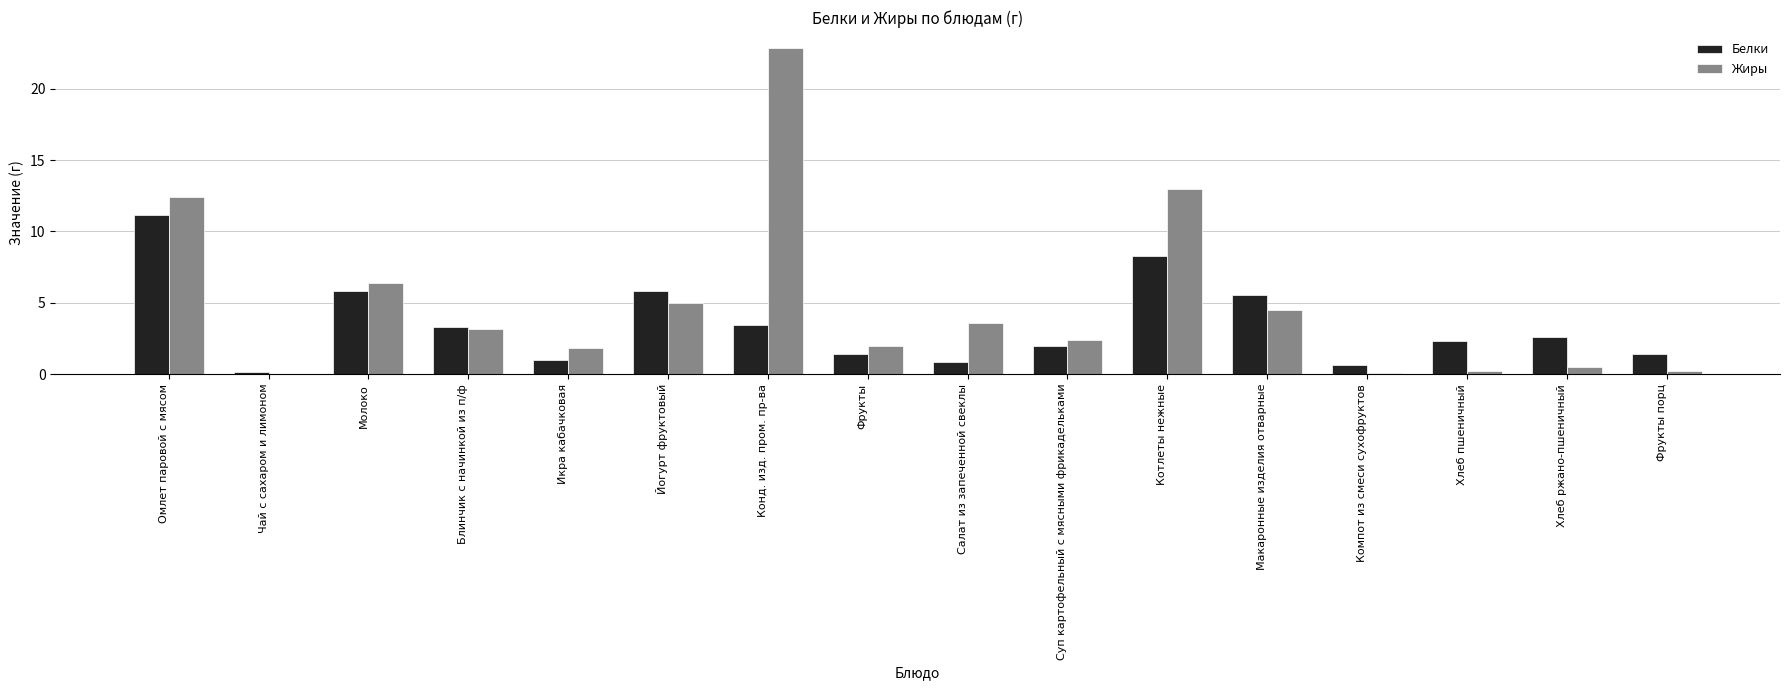

The Белки series shows 1.4 at Блинчик с начинкой из п/ф. True or false?

False